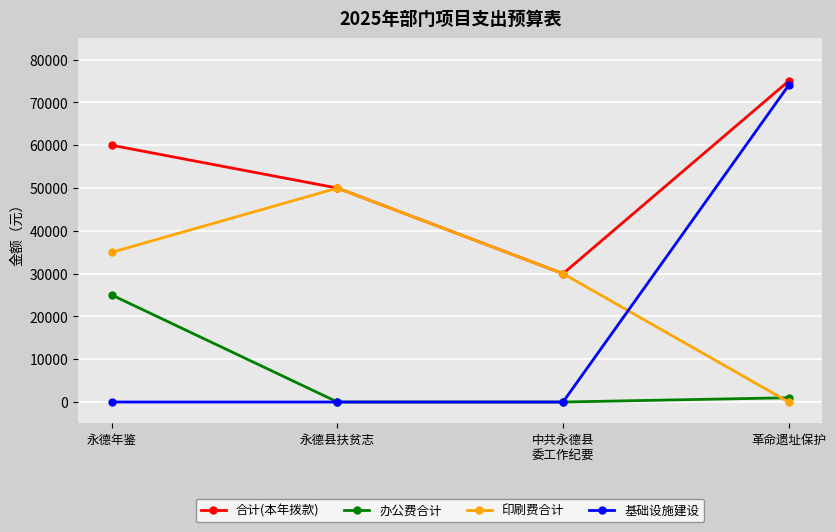

Is this an area chart (filled region under the line)?

No